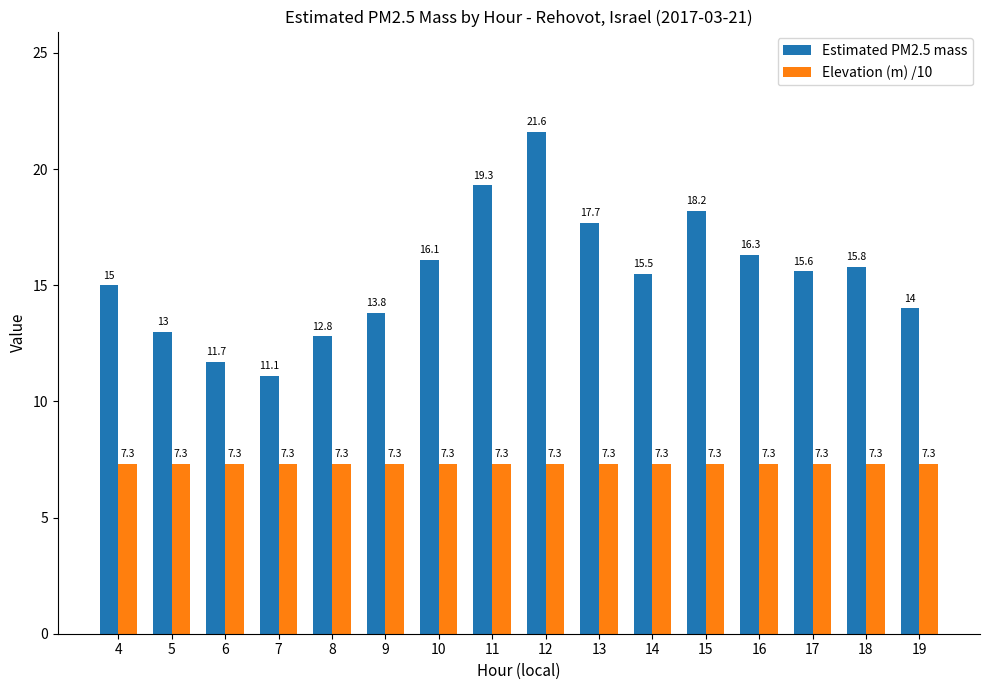

Between 6 and 7, which series saw the biggest shift?

Estimated PM2.5 mass